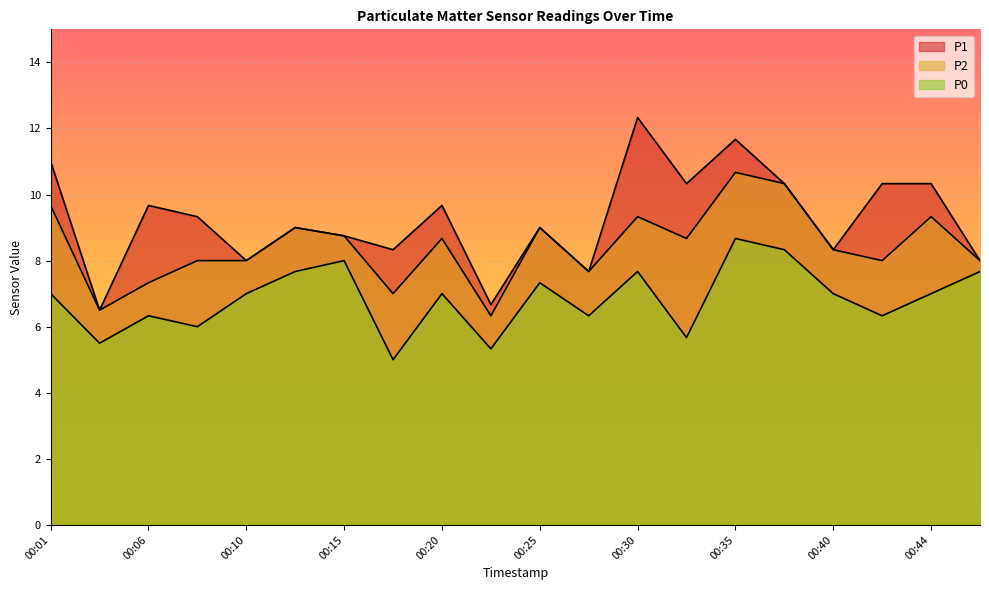

Which has a higher value, 00:37 or 00:20?

00:37